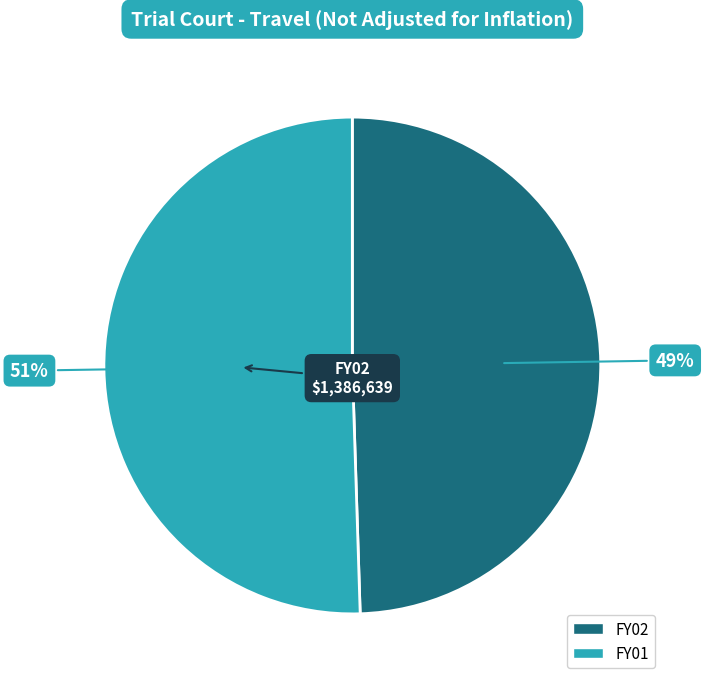

Count the number of slices in the pie.

2